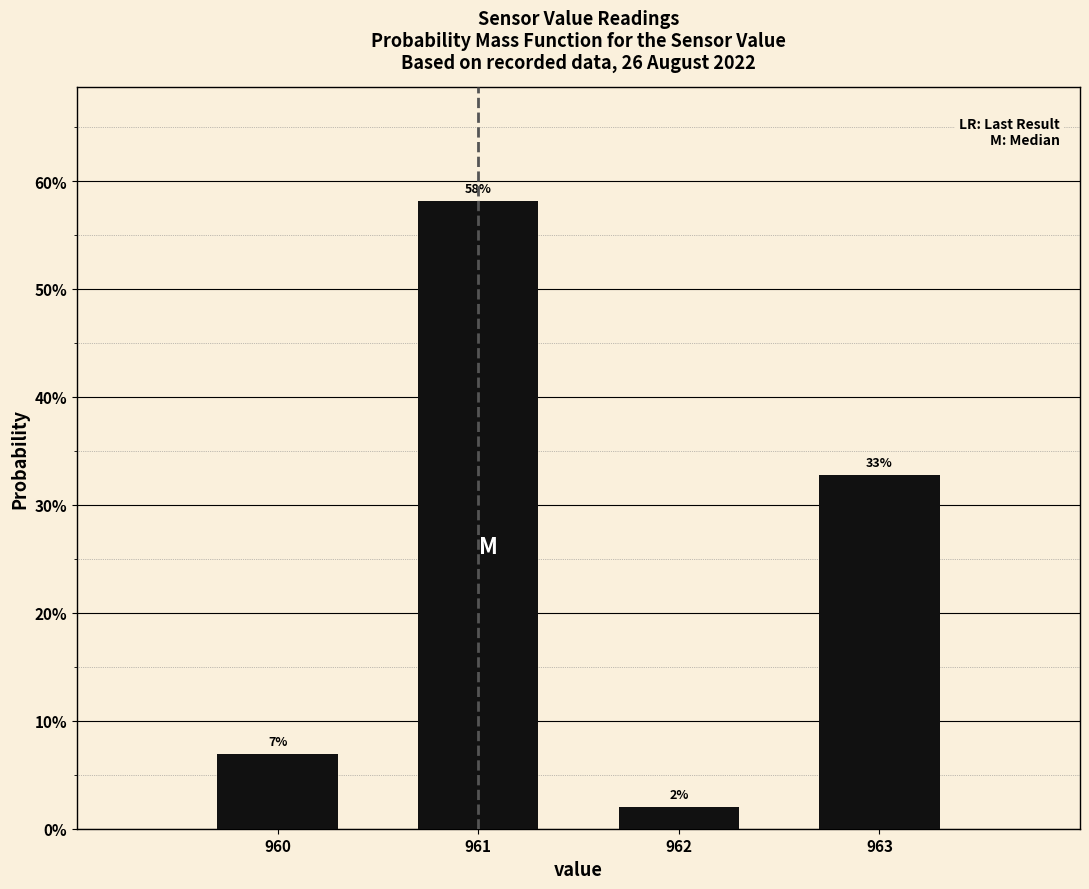

What is the value of the 1st bar from the left?

7.0